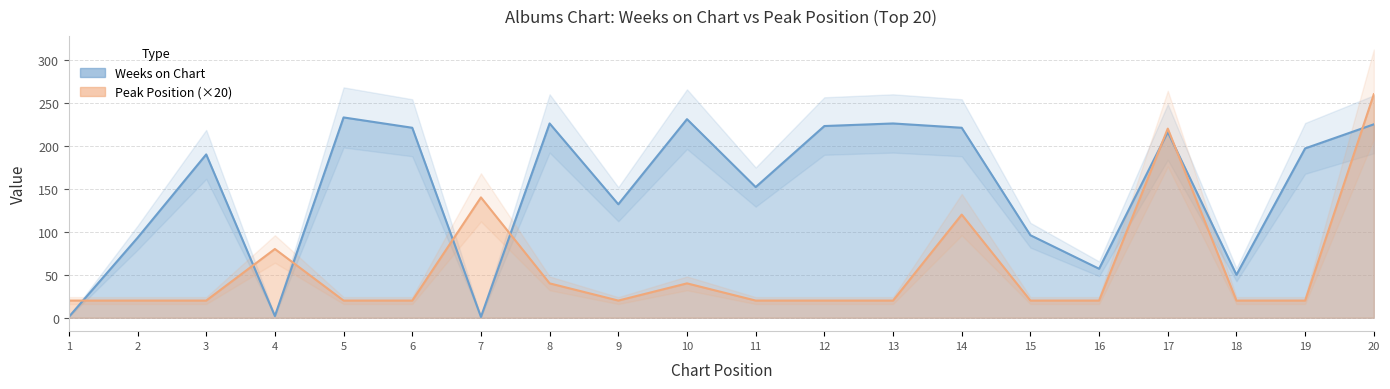

Is it true that Weeks on Chart equals 225 at 20?

True